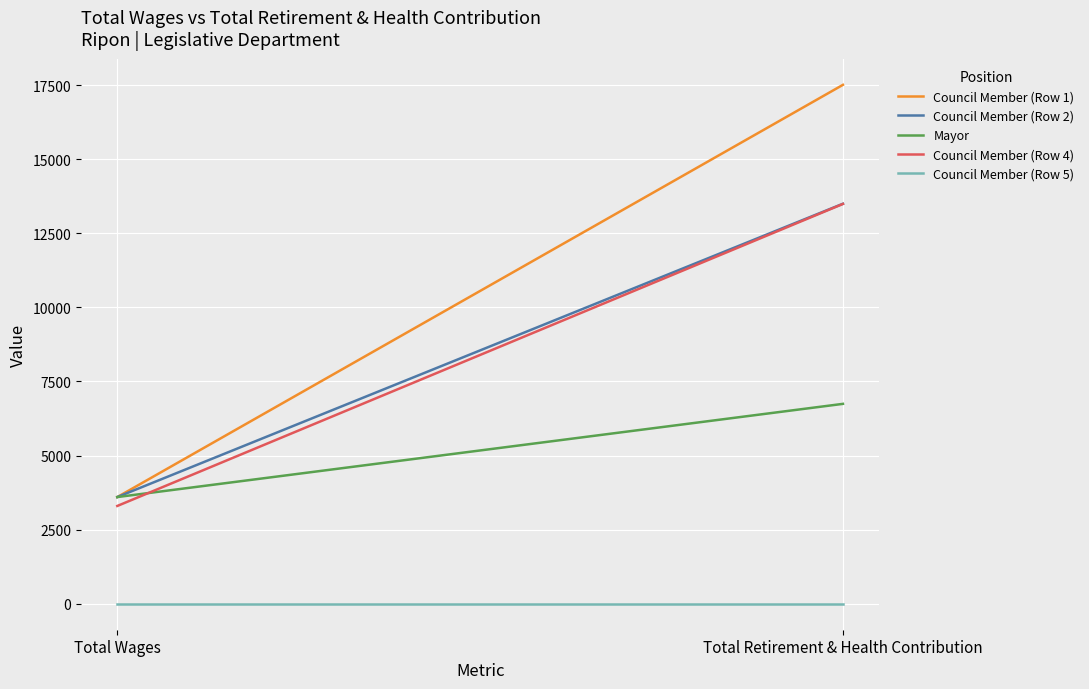

What is the sum of all Mayor values?

10344